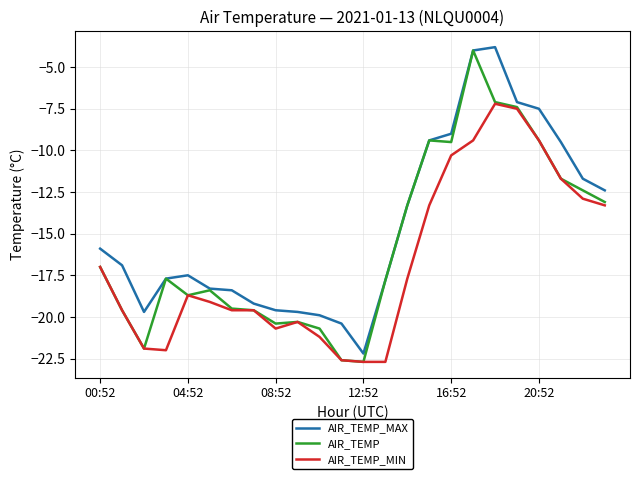

Which series has the largest total across all categories?

AIR_TEMP_MAX